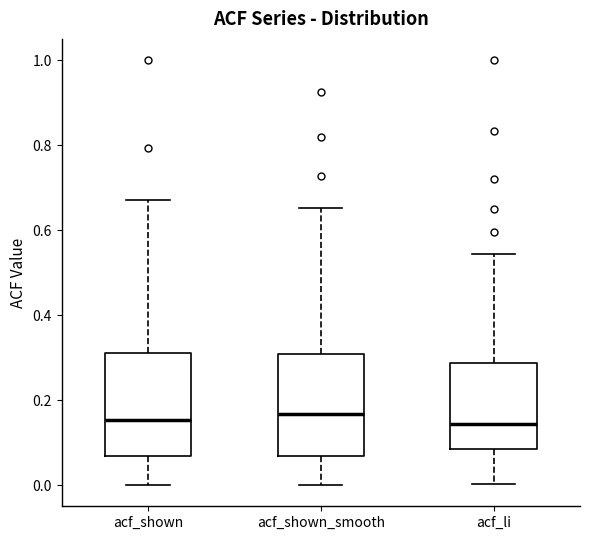

Reading left to right, transcribe this box plot: for each box, give where its median line is, the range the box spans, and where its two whiskers end, as read against the y-axis. The values are not printed on the chart, so give them approximately, as read against the axis.

acf_shown: median 0.16, box 0.06 to 0.32, whiskers 0.00 to 0.68
acf_shown_smooth: median 0.16, box 0.08 to 0.30, whiskers 0.00 to 0.66
acf_li: median 0.14, box 0.08 to 0.28, whiskers 0.00 to 0.54